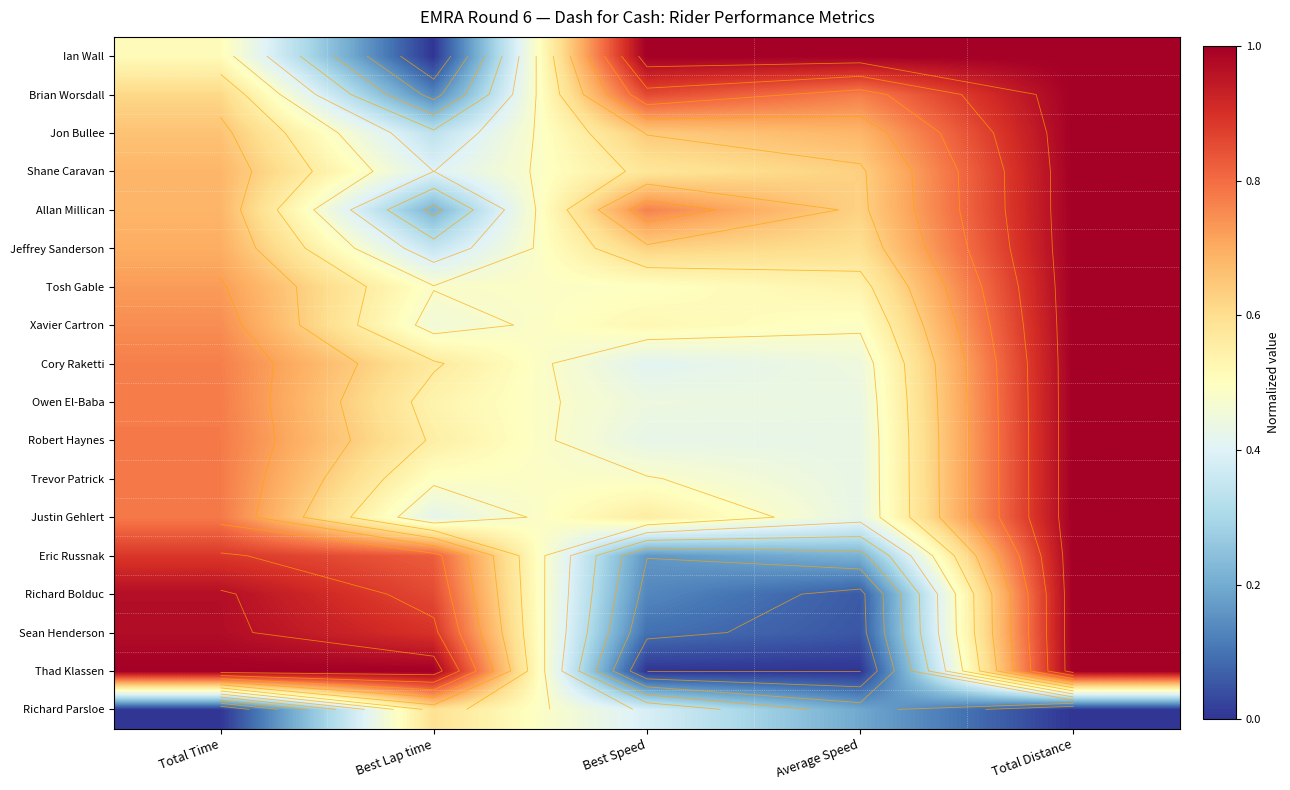

What is the total value across all series at Average Speed?

8.0